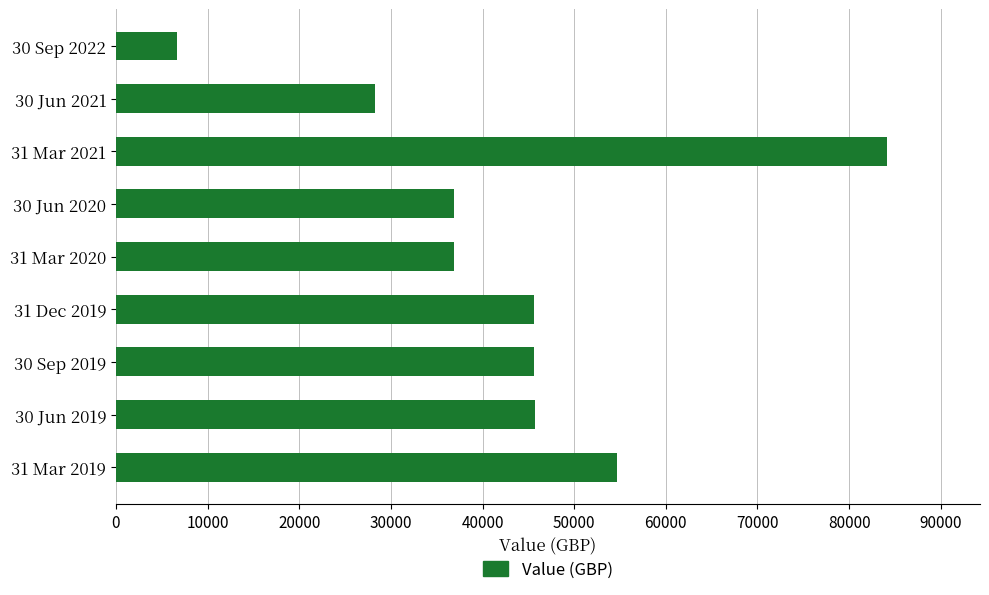

Are the bars horizontal?

Yes